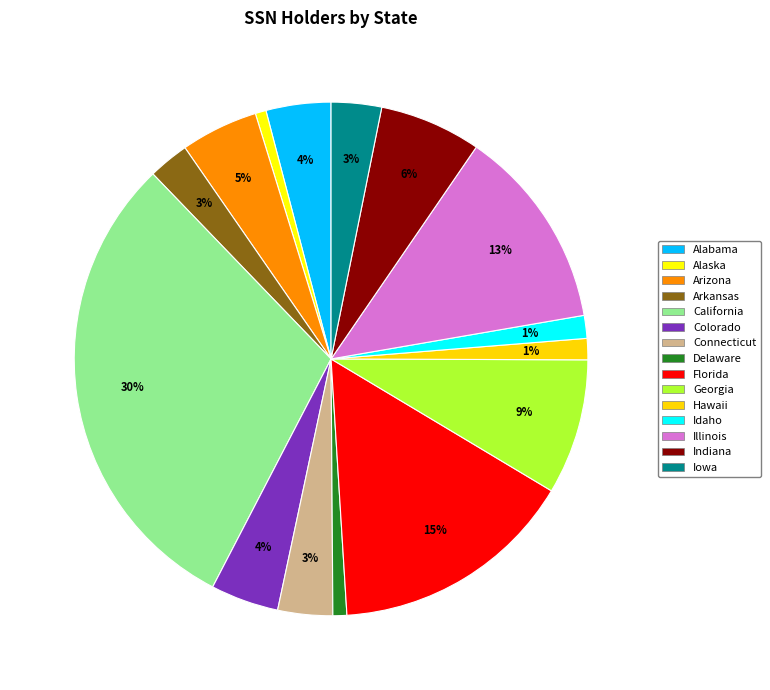

How many segments does this pie chart have?

15